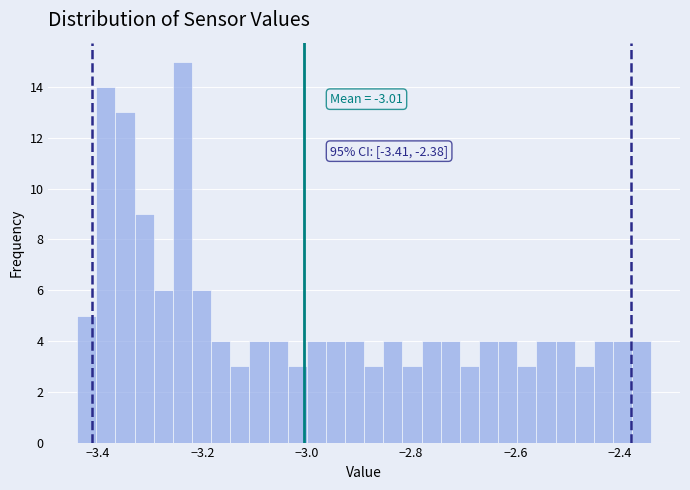

Read against the x-axis, roughly where is the centre of the tallest bar?

-3.24